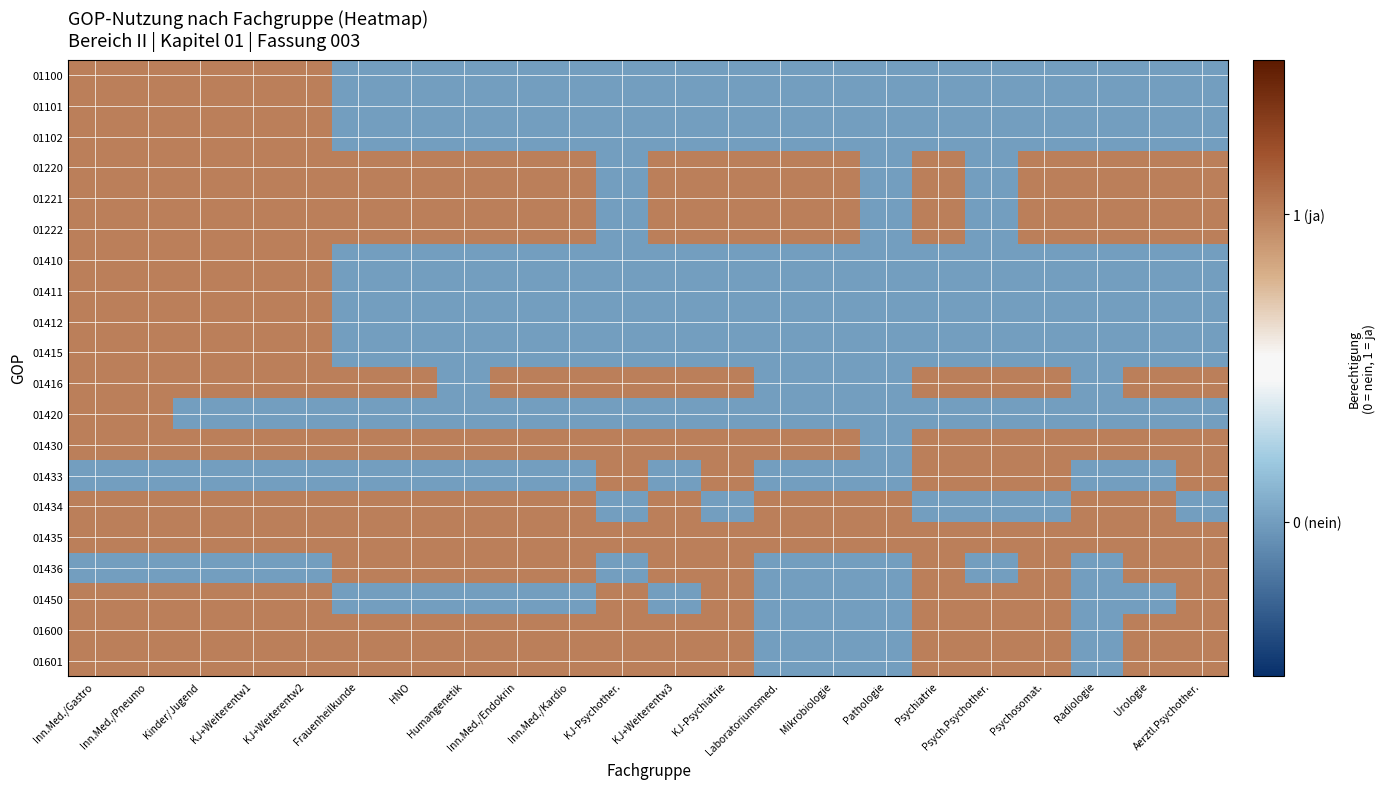

Which has a higher value, Aerztl.Psychother. or Humangenetik?

Aerztl.Psychother.